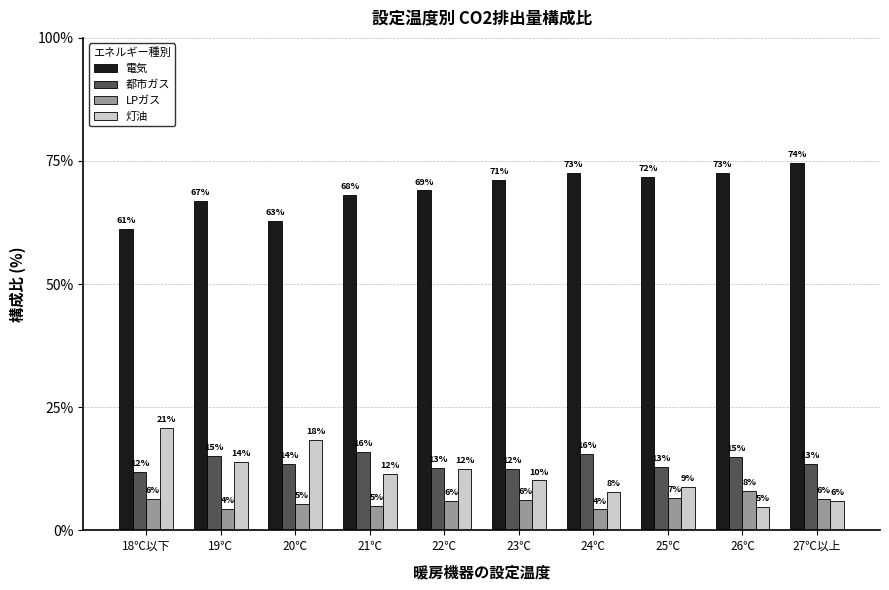

True or false: LPガス has a value of 11.3 at 18℃以下.

False